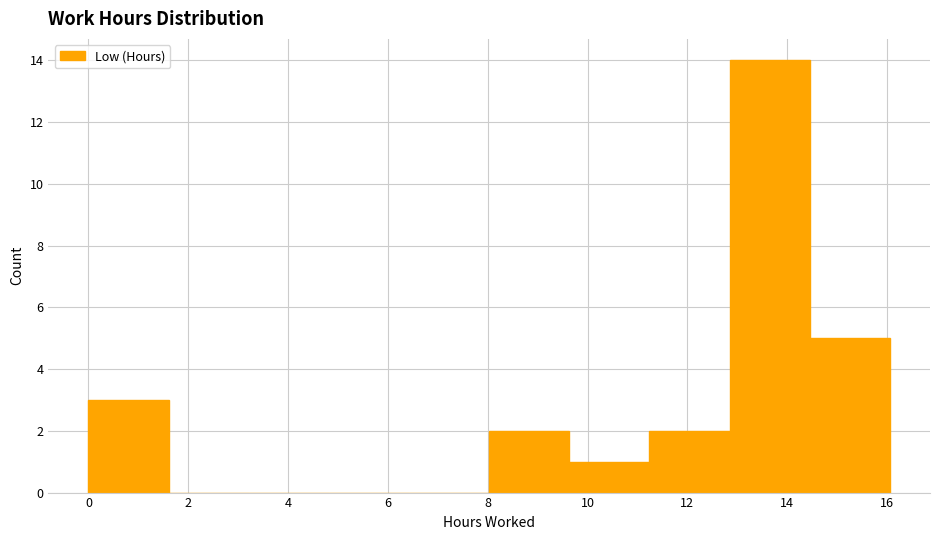

Which range on the x-axis has the tallest bar?

12.8 to 14.4